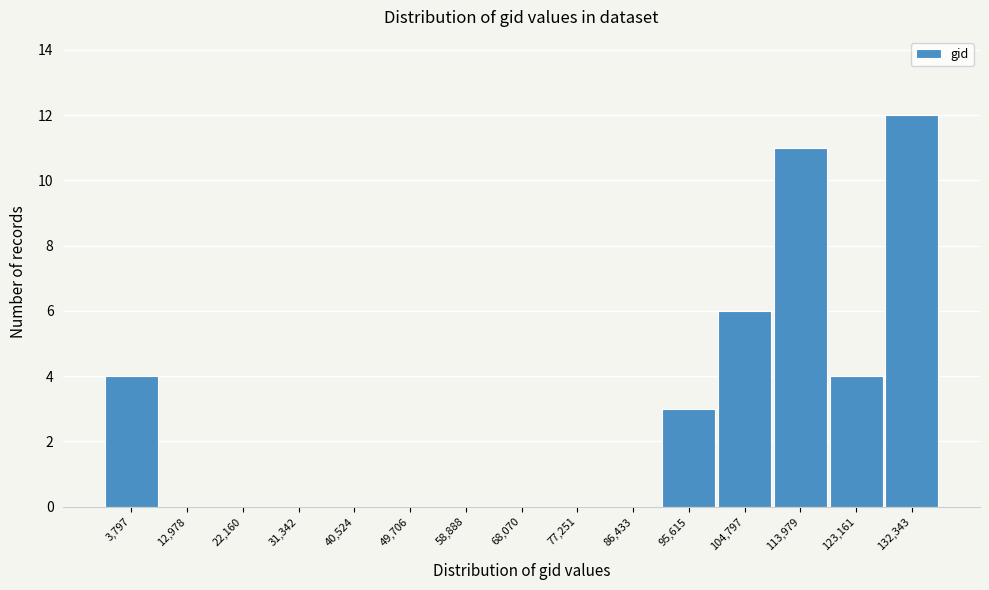

Reading left to right, transcribe all the data shown in this chart.

3,797=4	12,978=0	22,160=0	31,342=0	40,524=0	49,706=0	58,888=0	68,070=0	77,251=0	86,433=0	95,615=3	104,797=6	113,979=11	123,161=4	132,343=12